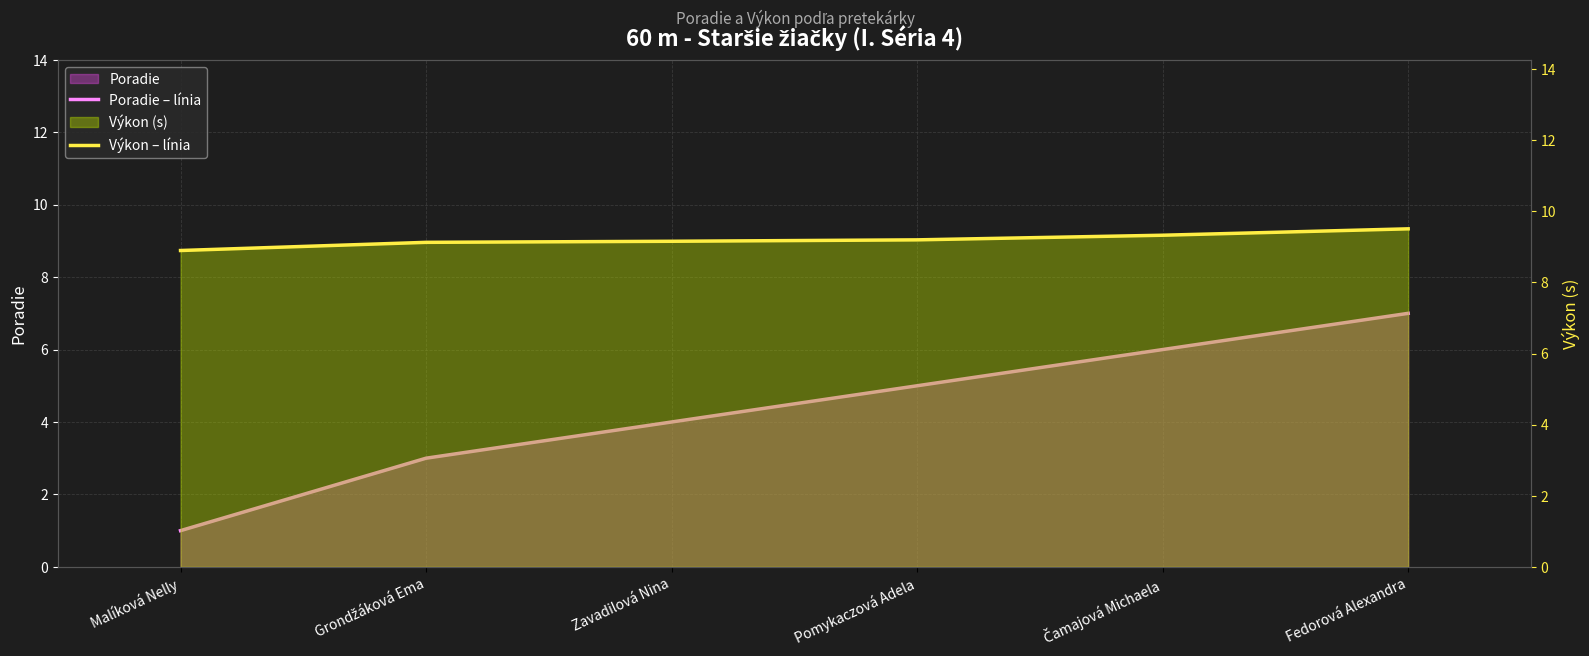

What is the total value across all series at Fedorová Alexandra?

16.5